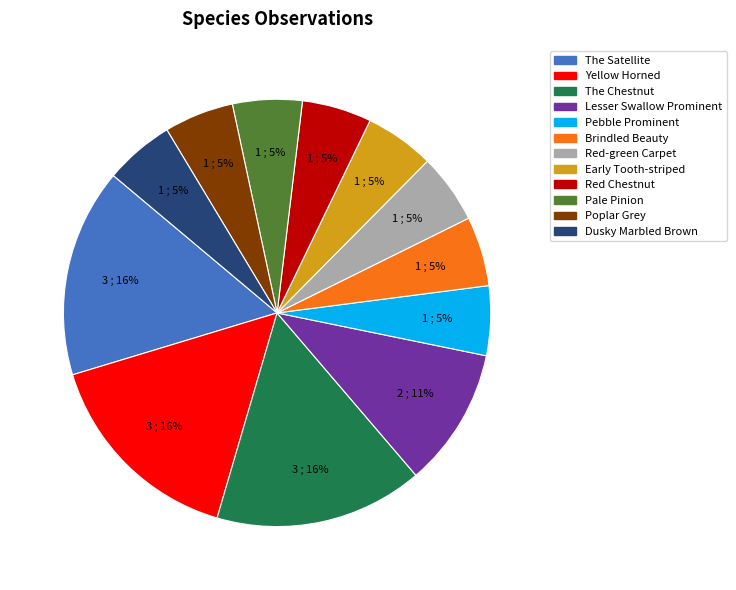

Approximately how many times larger is the value at Poplar Grey compared to Early Tooth-striped?

1.0